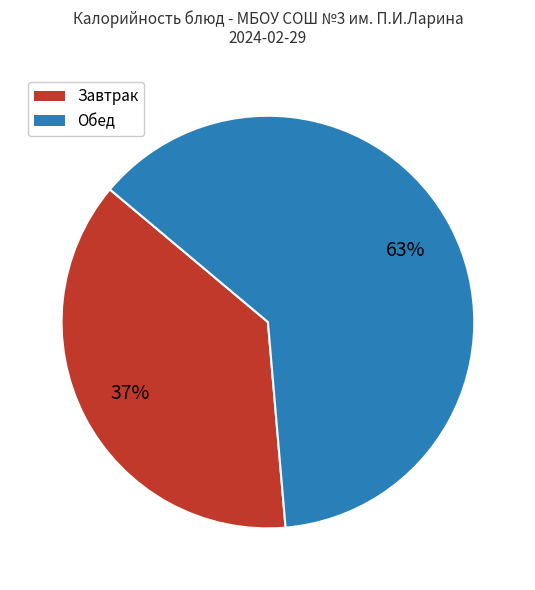

To the nearest percent, what is the average slice percentage?

50%